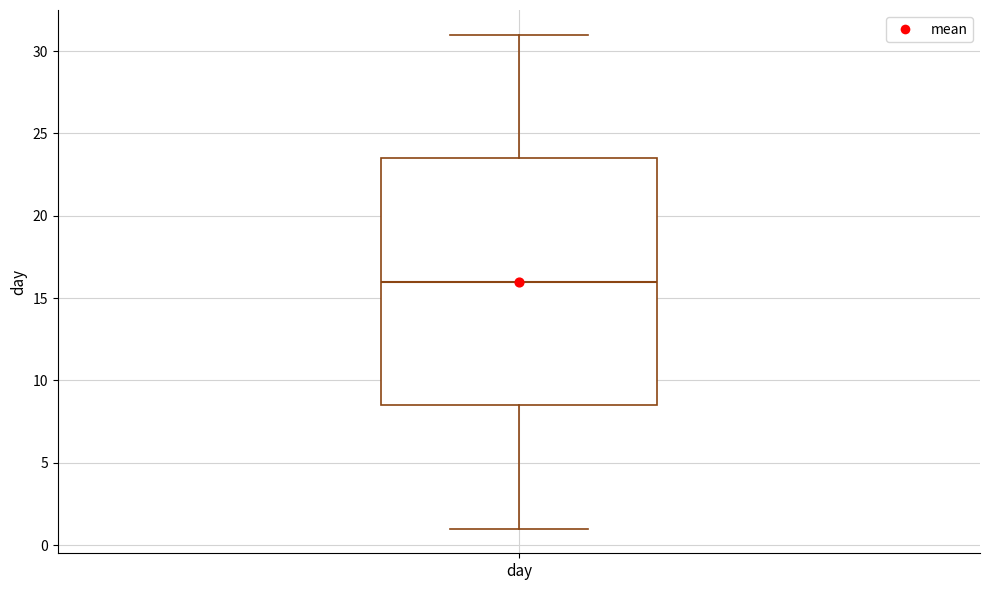

Read this box plot against the y-axis: the position of the median line, the range covered by the box, and the ends of both whiskers. The values are not printed on the chart, so give them approximately, as read against the axis.

median 16.0, box 8.5 to 23.5, whiskers 1.0 to 31.0